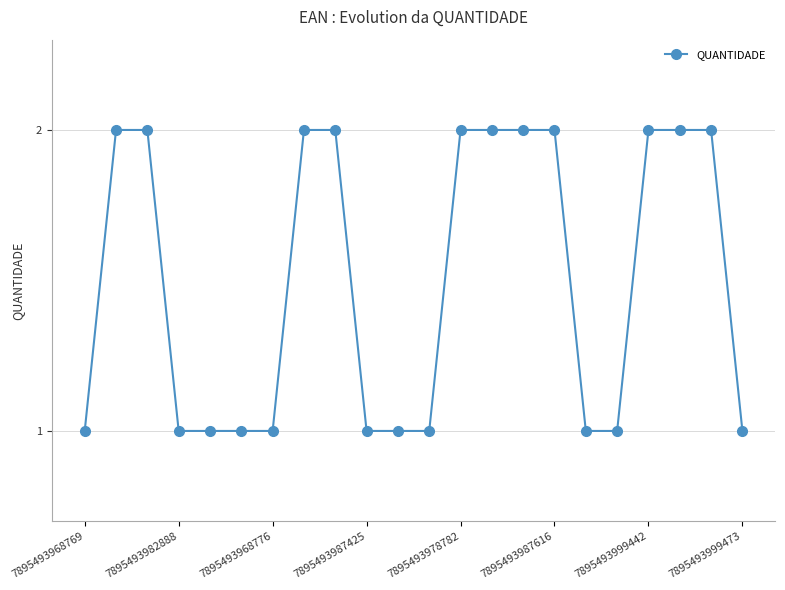

Reading left to right, transcribe all the data shown in this chart.

1	2	2	1	1	1	1	2	2	1	1	1	2	2	2	2	1	1	2	2	2	1